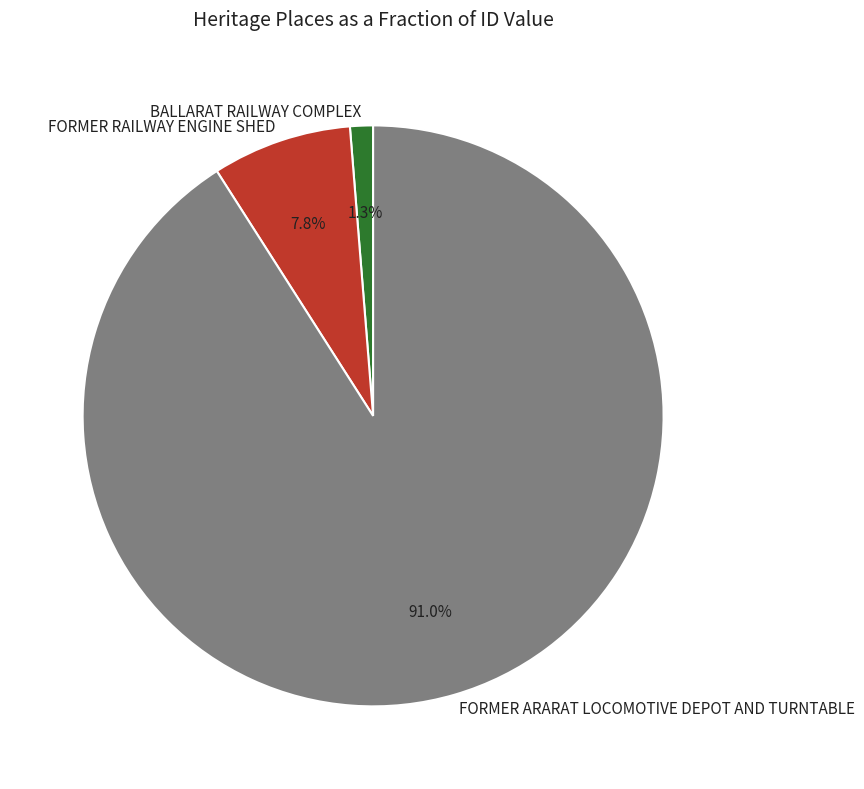

To the nearest percent, what is the combined percentage of FORMER RAILWAY ENGINE SHED and BALLARAT RAILWAY COMPLEX?

9%